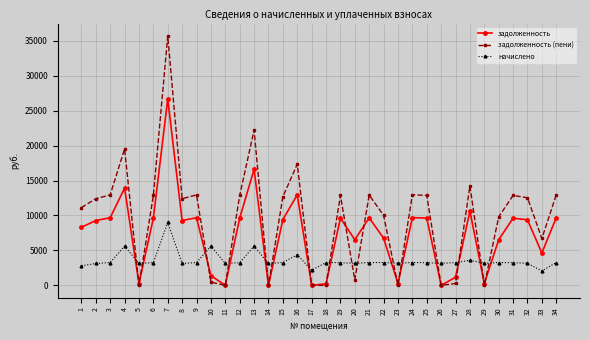

At which category is the sum across all series the highest?

7